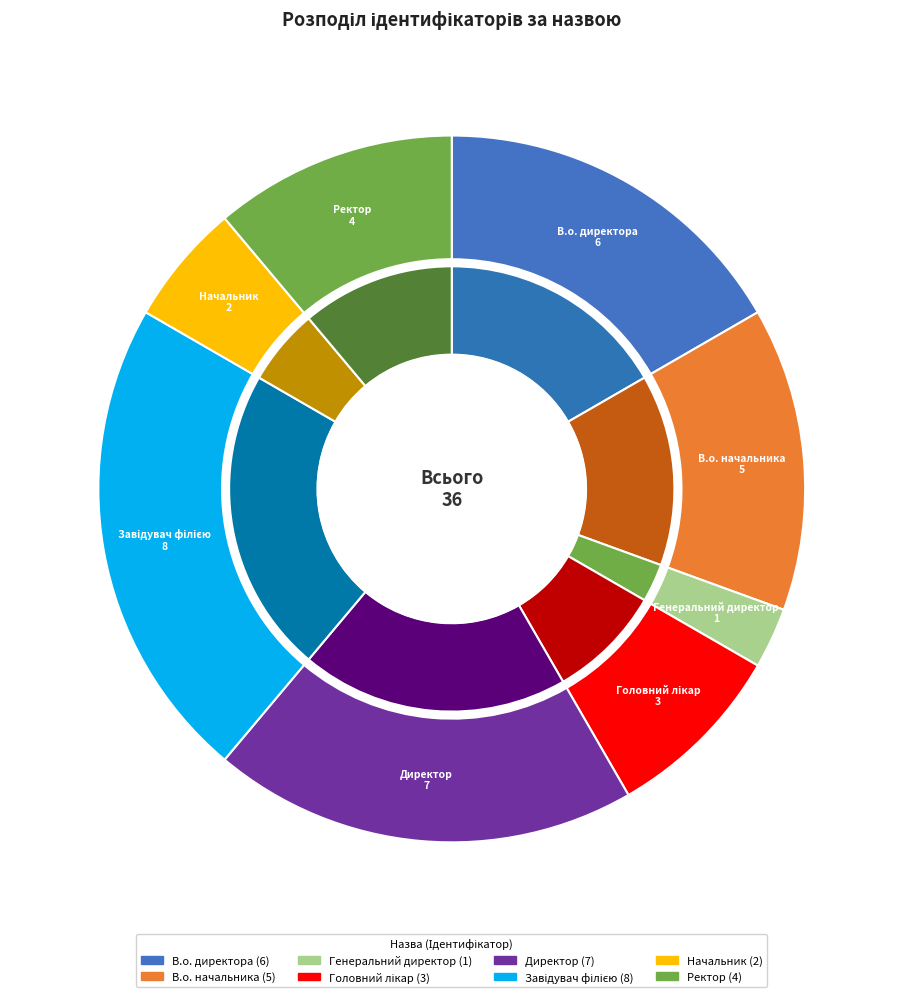

Approximately how many times larger is the value at В.о. директора compared to Начальник?

3.0